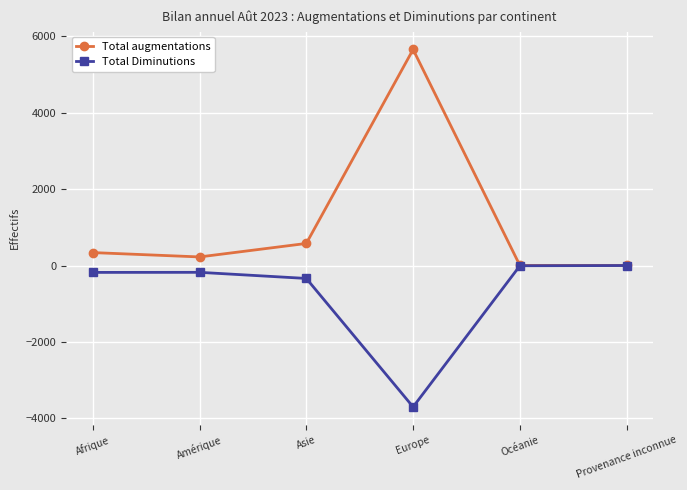

What is the difference between the Total Diminutions values at Europe and Afrique?

3521